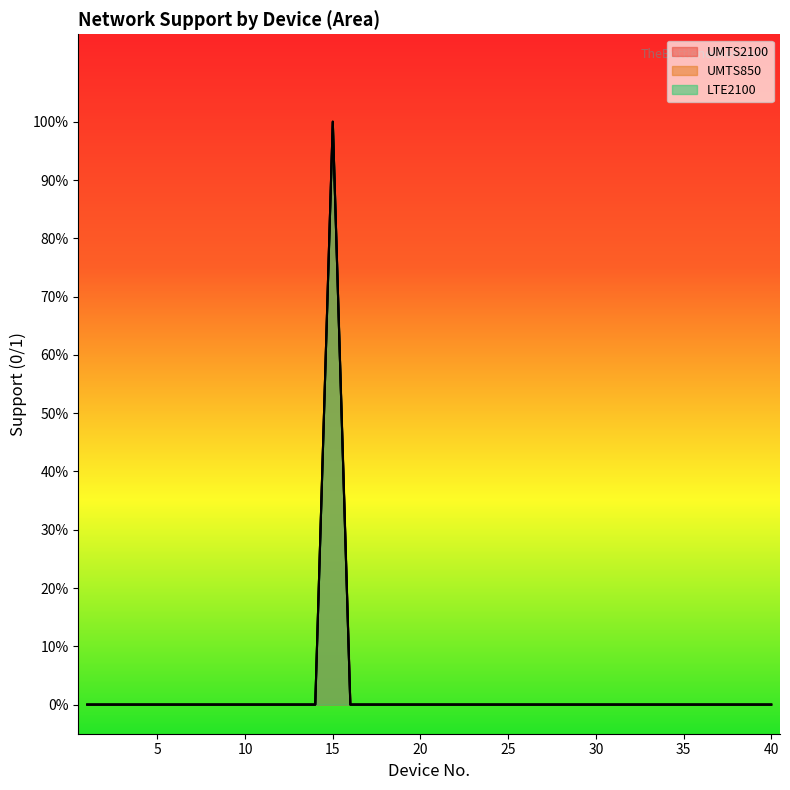

Between 13 and 18, which series saw the biggest shift?

UMTS2100